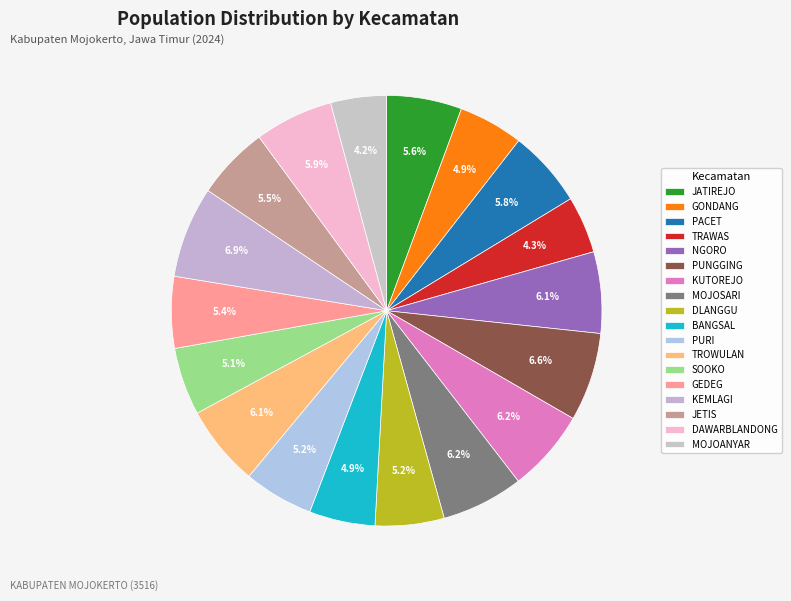

To the nearest percent, what percentage of the pie is PACET?

6%